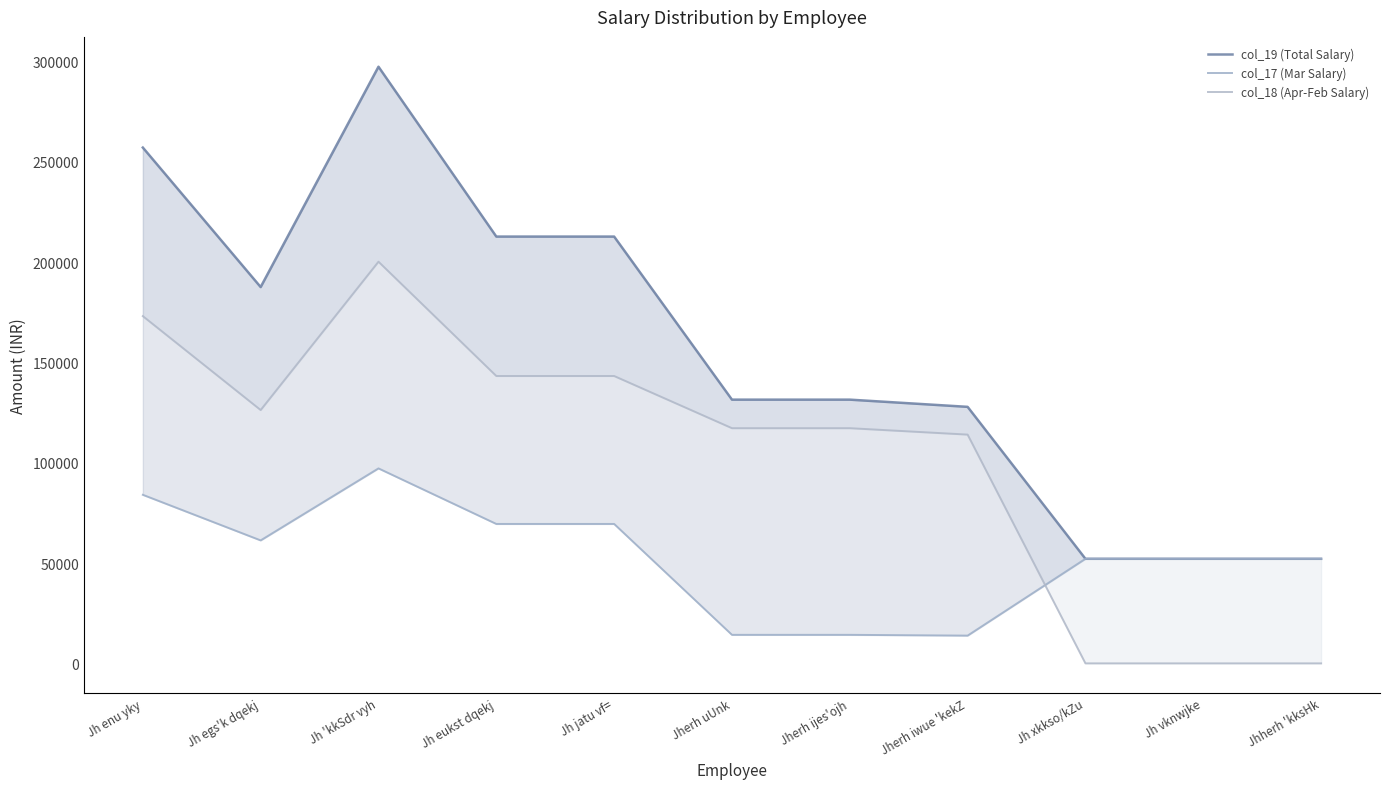

What is the label of the 5th point from the right?

Jherh ijes'ojh